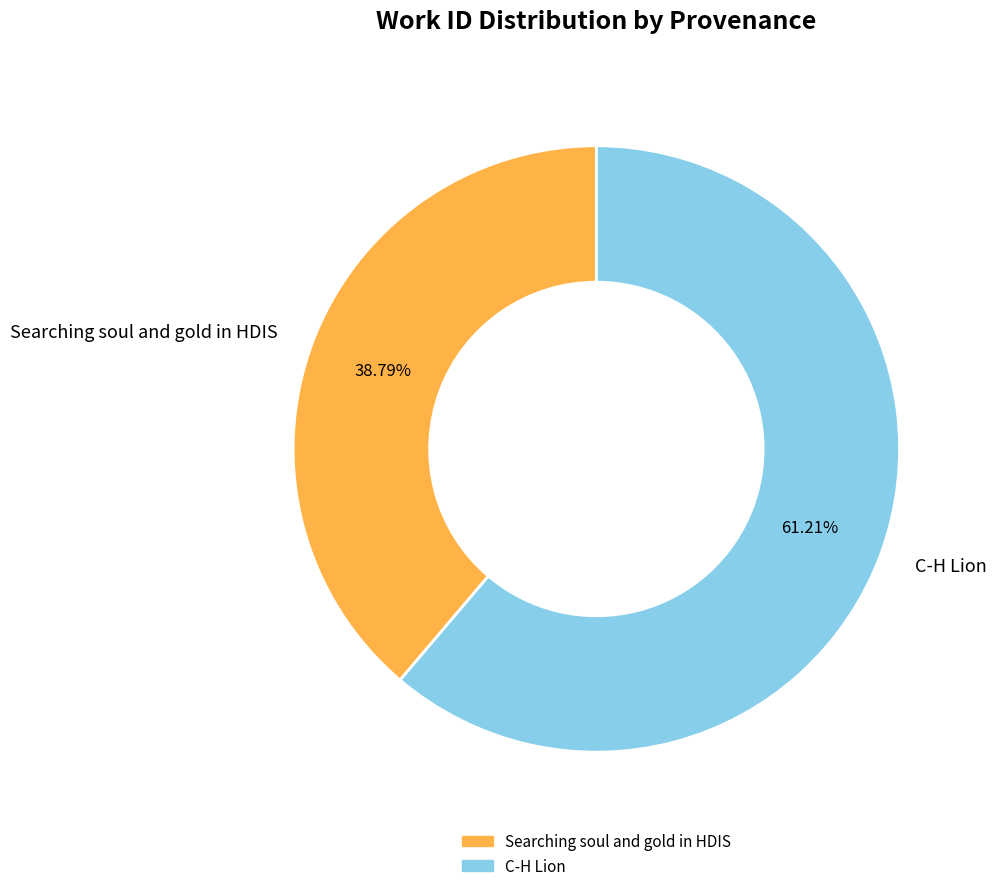

How many slices are in this pie chart?

2